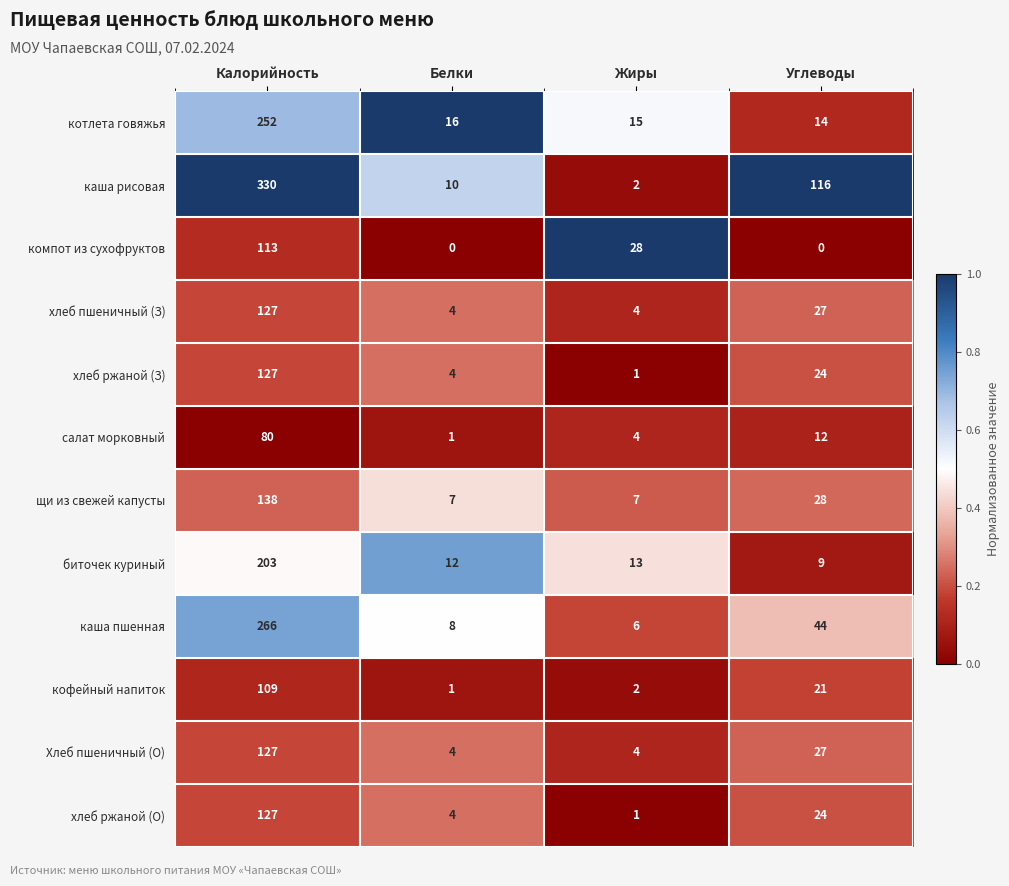

What is the difference between the хлеб ржаной (З) values at Жиры and Калорийность?

126